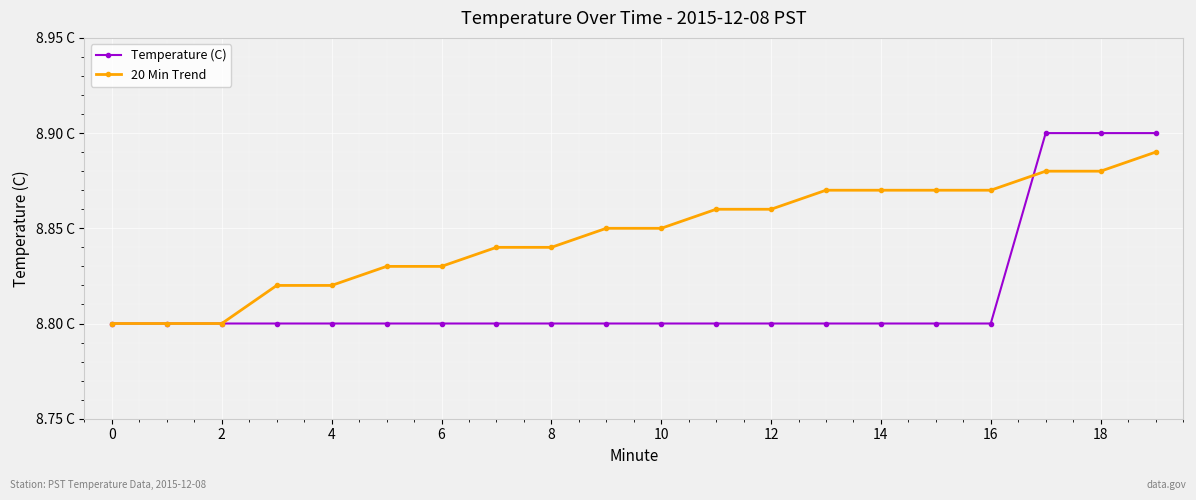

What are all the series names shown in the legend?

Temperature (C), 20 Min Trend